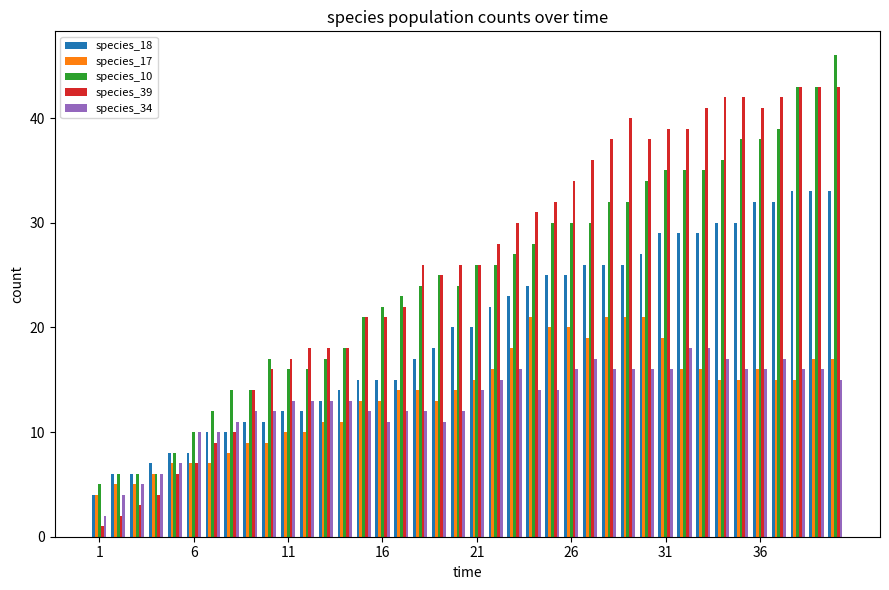

Rank the series by their maximum value, from highest to lowest.

species_10, species_39, species_18, species_17, species_34